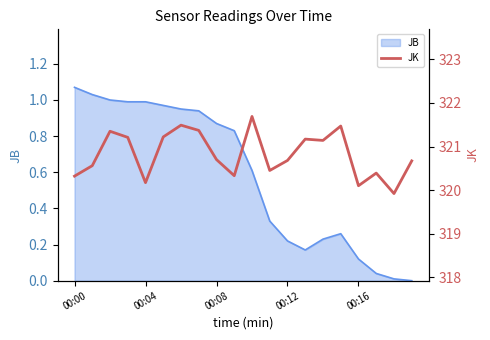

Between 7 and 14, which is larger?

7